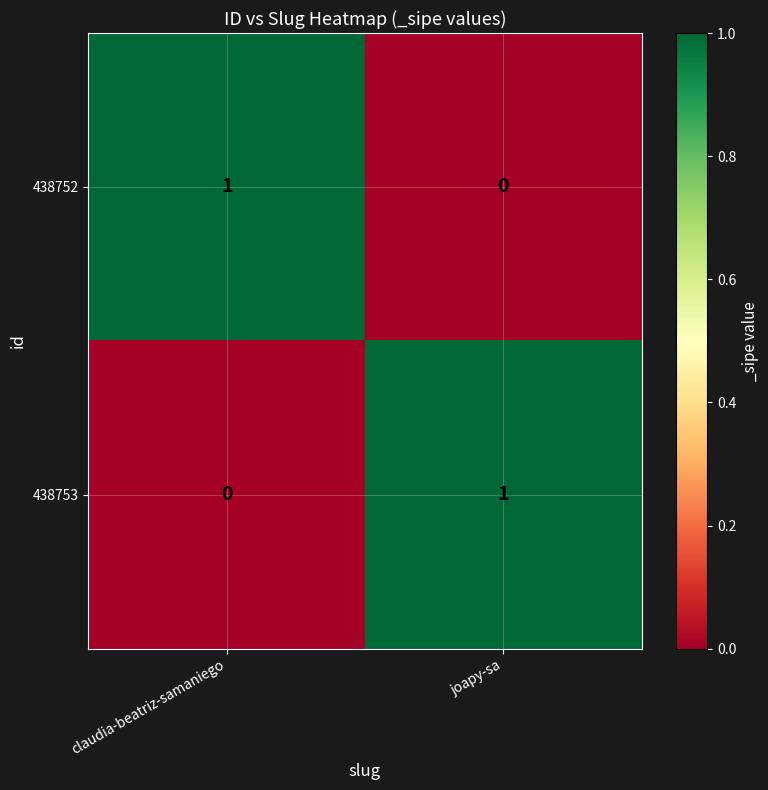

Reading left to right, what are all the values shown in this chart?

438752: claudia-beatriz-samaniego=1	joapy-sa=0
438753: claudia-beatriz-samaniego=0	joapy-sa=1